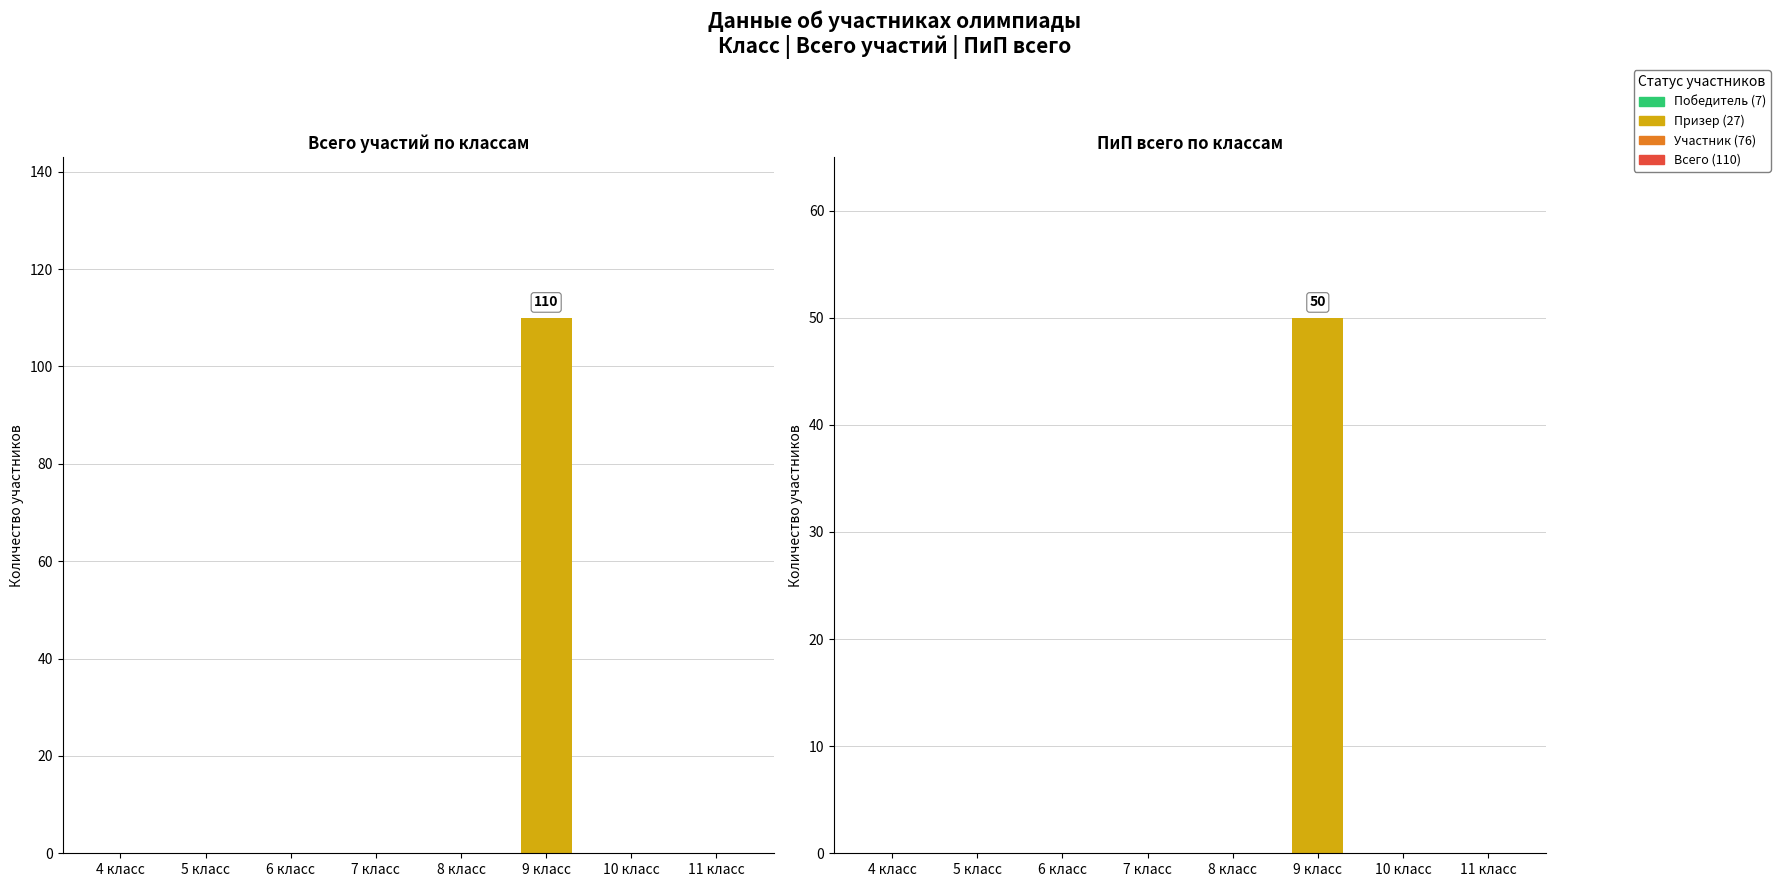

List the labels in order of Всего участий value, smallest first.

4 класс, 5 класс, 6 класс, 7 класс, 8 класс, 10 класс, 11 класс, 9 класс